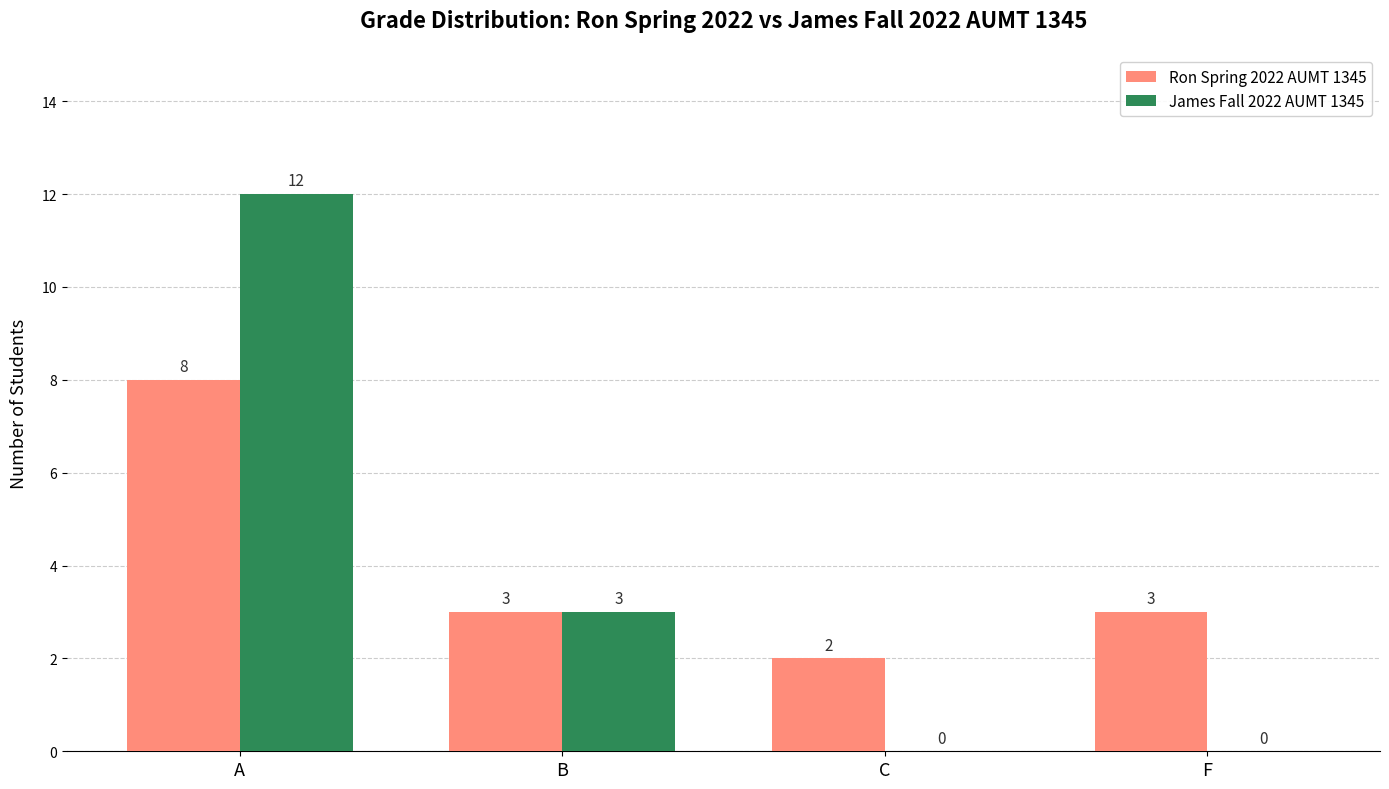

Where does the James Fall 2022 AUMT 1345 series first go above 3?

A